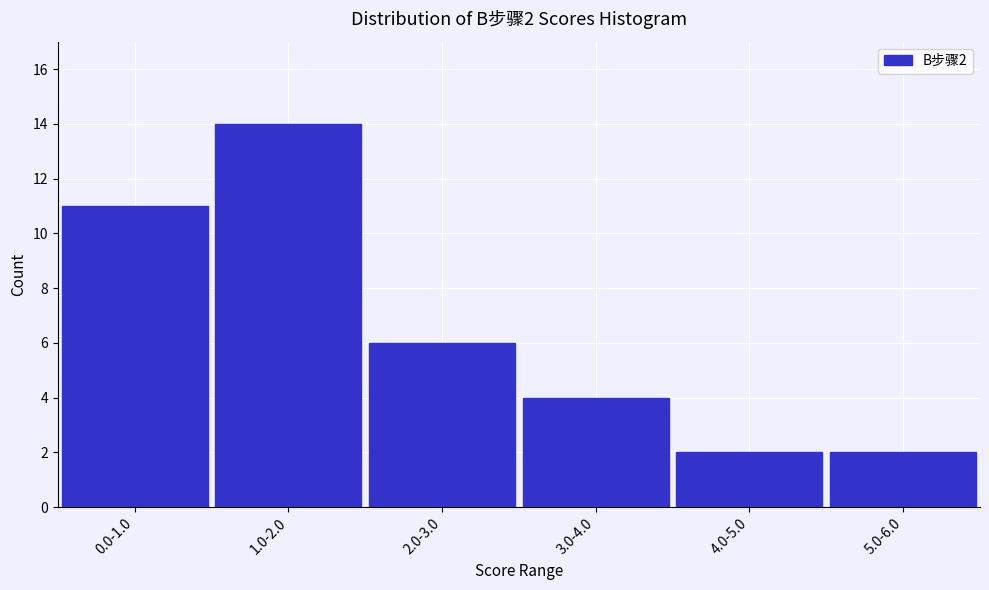

Reading left to right, transcribe all the data shown in this chart.

11	14	6	4	2	2